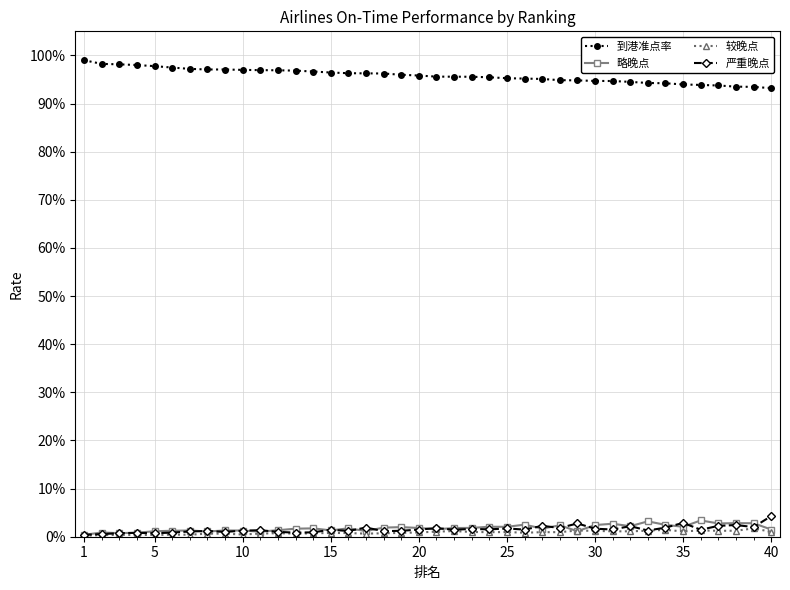

What is the difference between the maximum and minimum values in the 到港准点率 series?

0.1